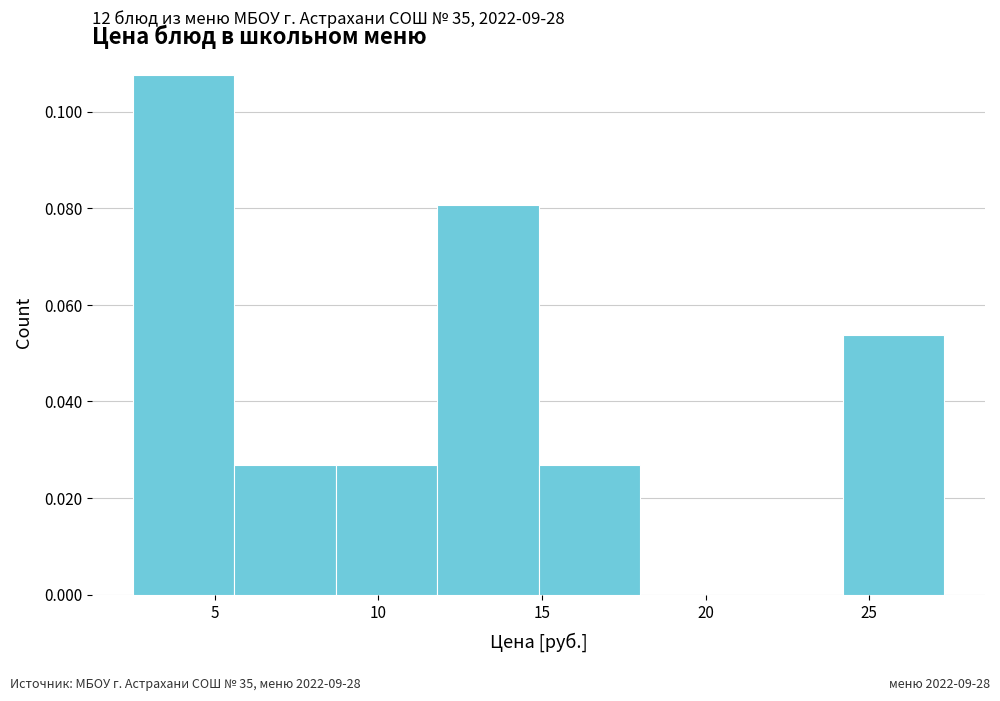

Which range on the x-axis has the tallest bar?

2.5 to 5.6